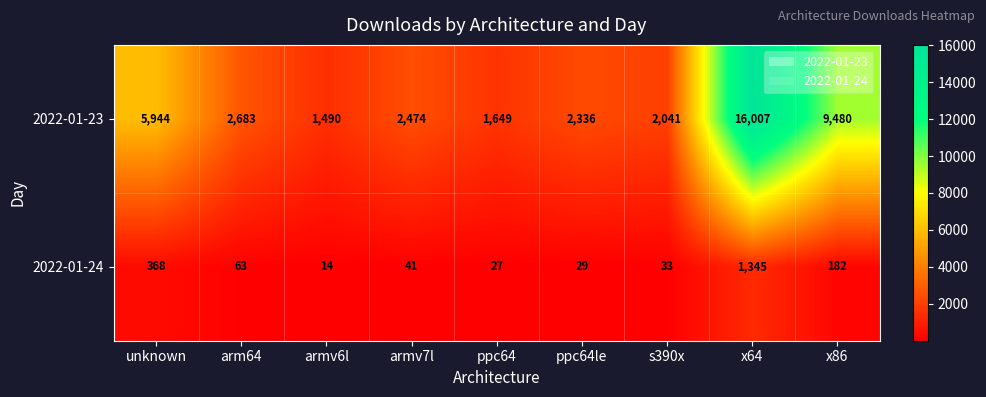

What is the difference between the maximum and minimum values in the 2022-01-23 series?

14517